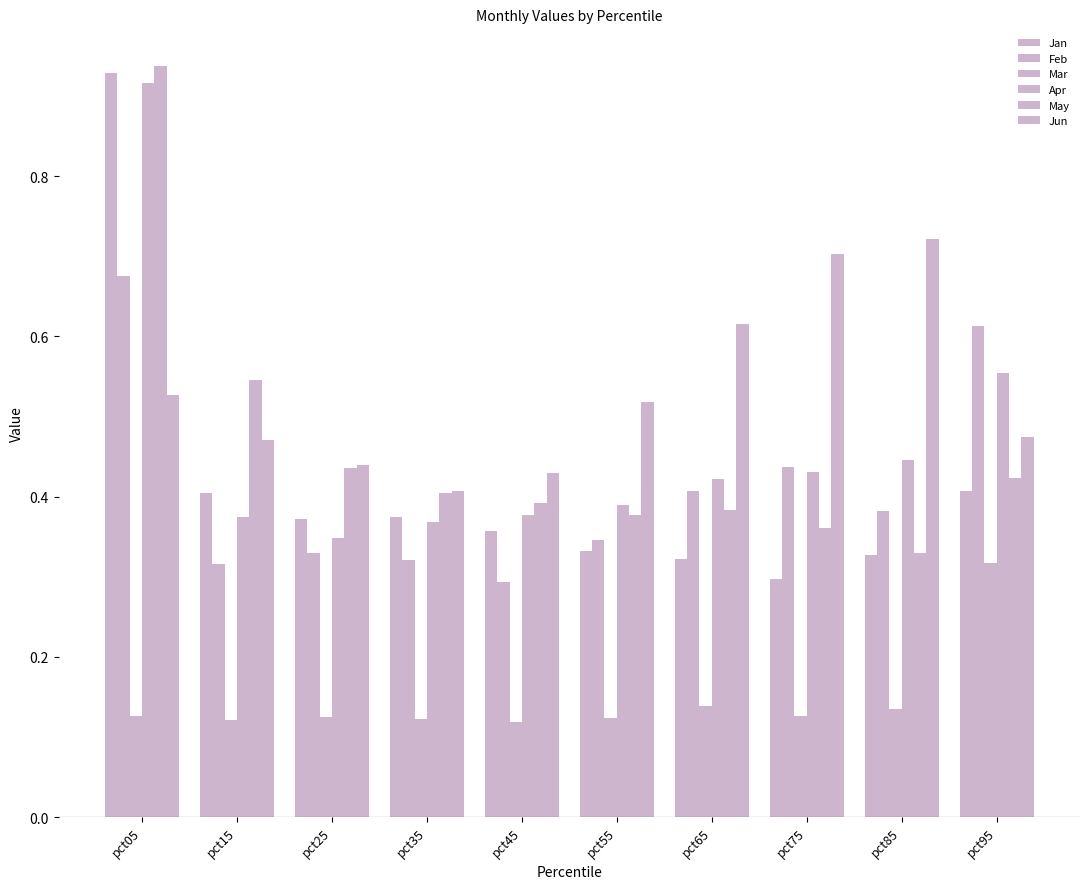

How many bars are there in total?

60